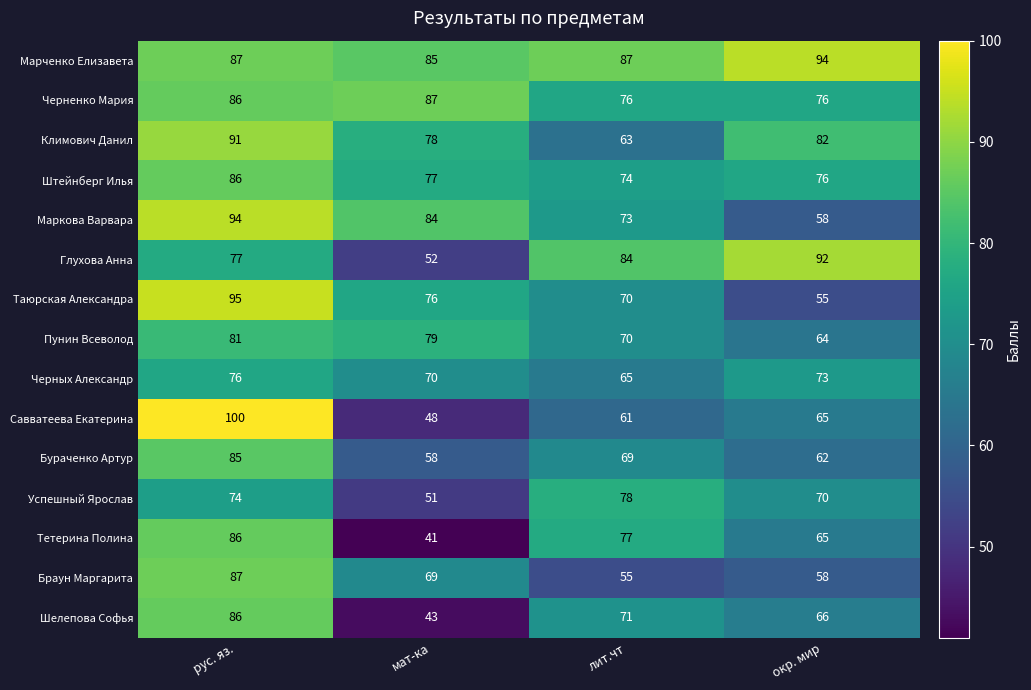

The Успешный Ярослав series shows 70 at окр. мир. True or false?

True